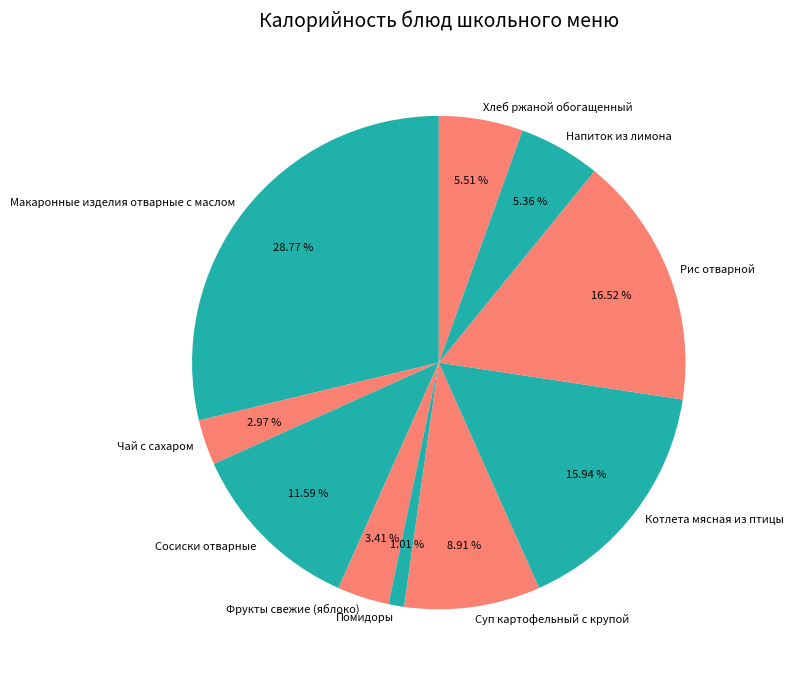

Approximately how many times larger is the value at Напиток из лимона compared to Чай с сахаром?

1.8